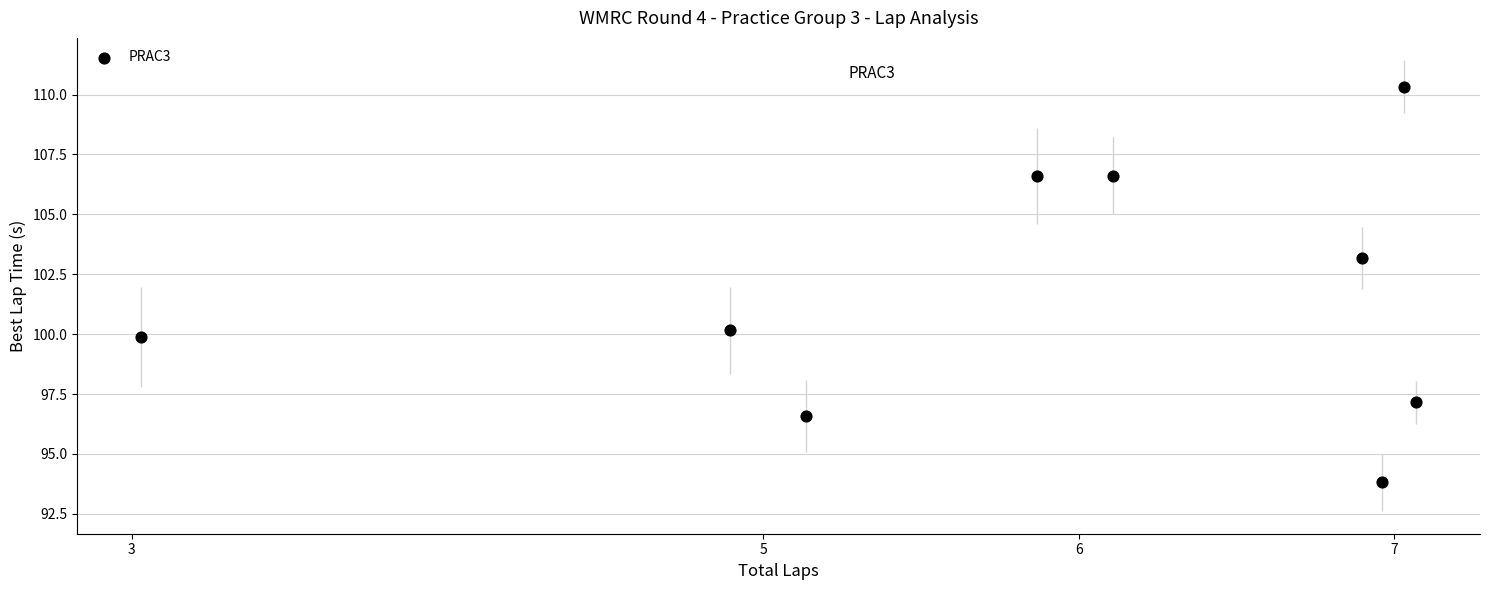

What is the average X value?

5.9